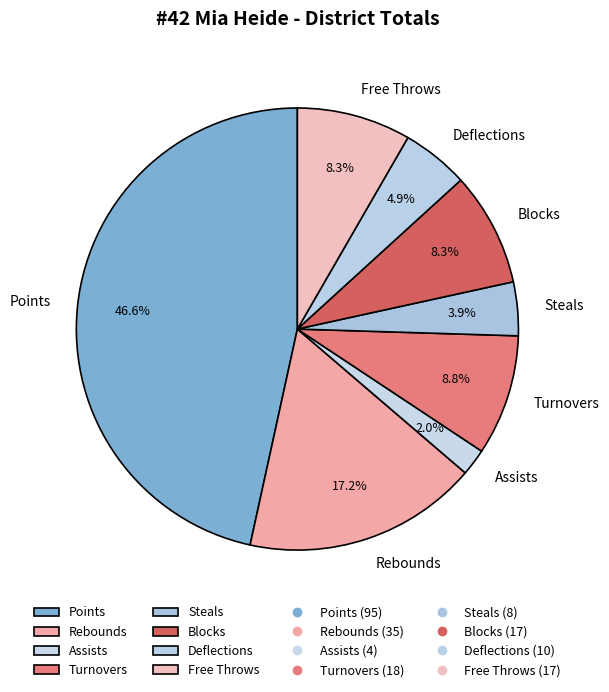

What is the ratio of the value at Deflections to the value at Rebounds?

0.3